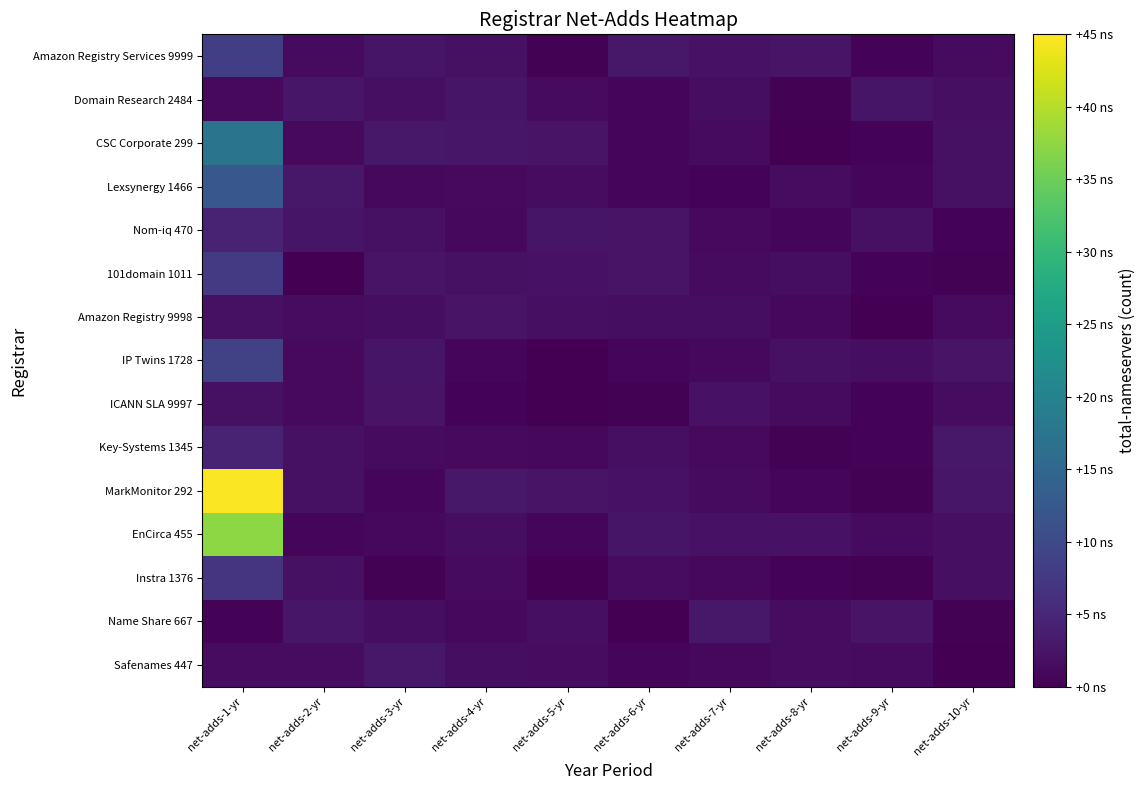

Which series has the largest total across all categories?

MarkMonitor 292